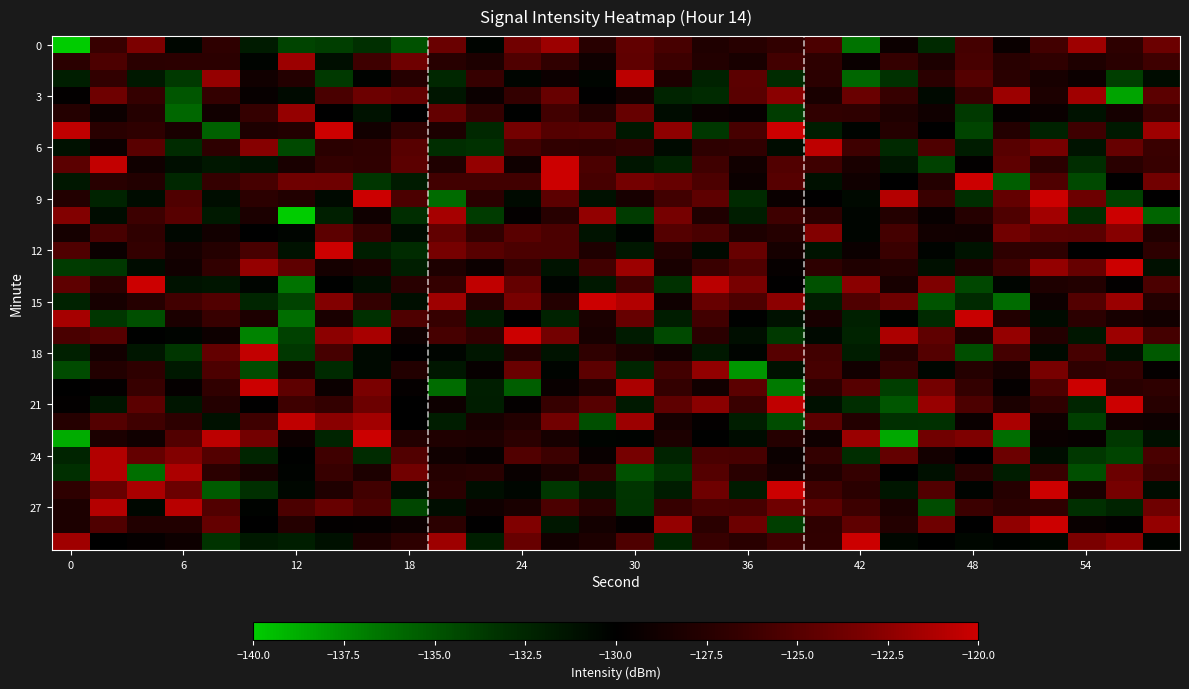

Which category has the highest value across all series?

13